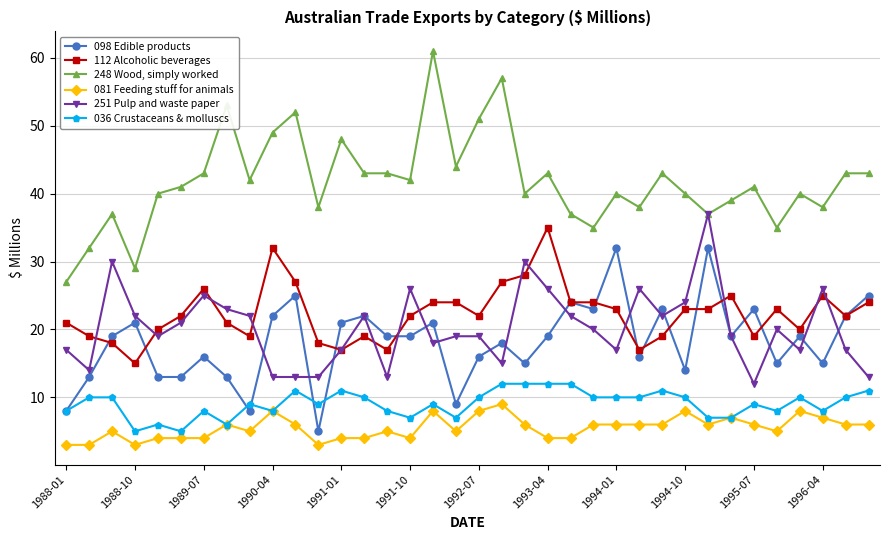

What is the maximum value shown in the chart?

61